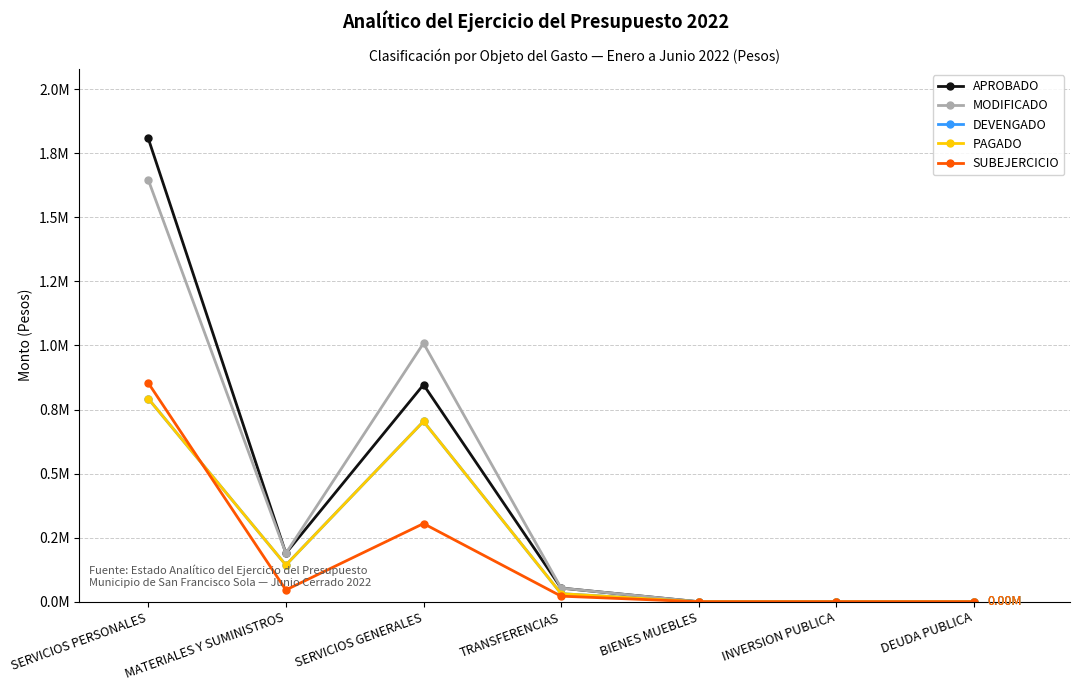

Does the chart have visible grid lines?

Yes